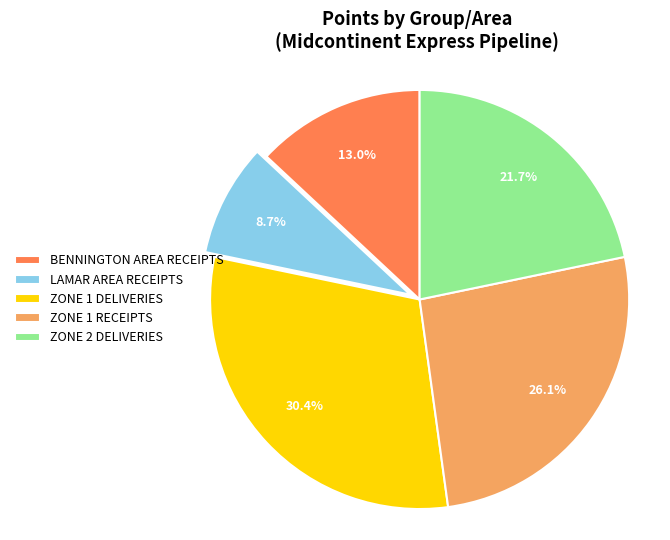

To the nearest percent, what is the combined percentage of ZONE 2 DELIVERIES and ZONE 1 DELIVERIES?

52%